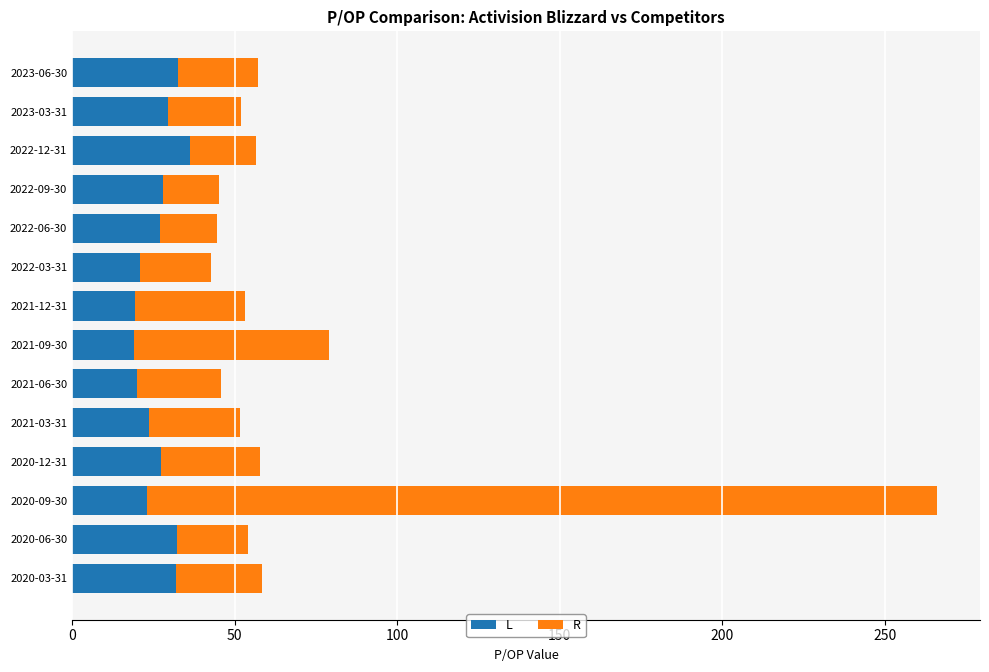

What is the maximum value for L?

36.2